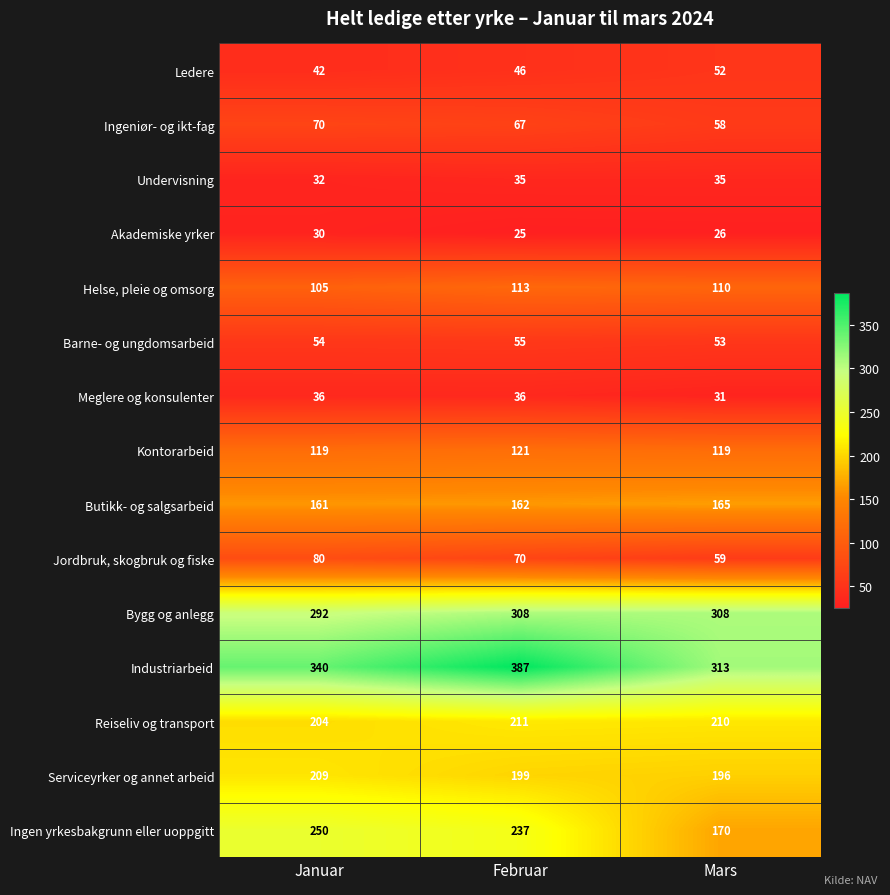

What is the maximum value for Undervisning?

35